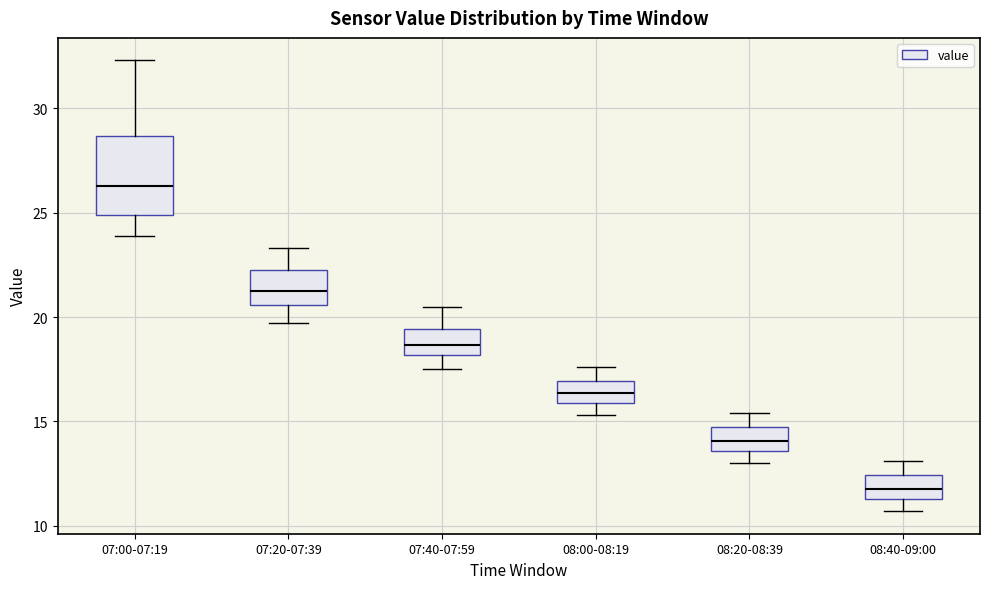

Comparing the boxes themselves (not the whiskers), which one is the tallest?

07:00-07:19